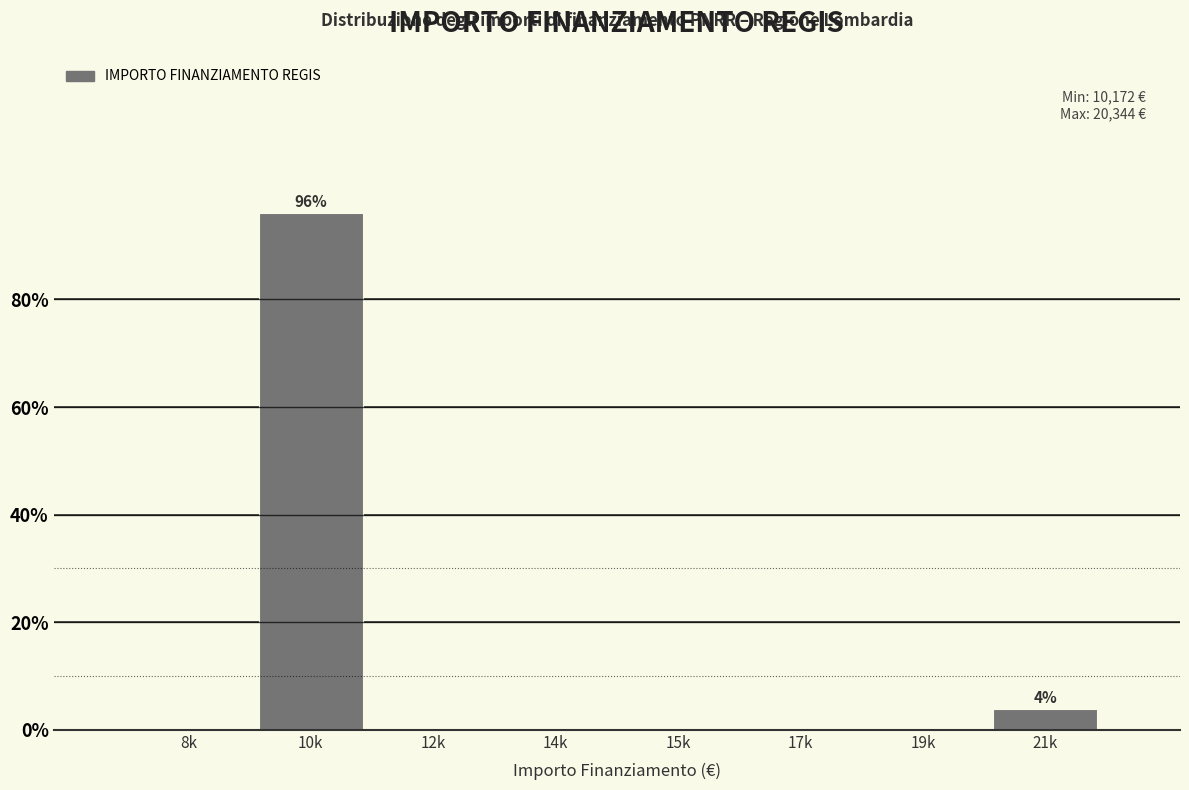

Reading right to left, list all the values displayed in this chart.

21k=3.9	19k=0.0	17k=0.0	15k=0.0	14k=0.0	12k=0.0	10k=96.1	8k=0.0